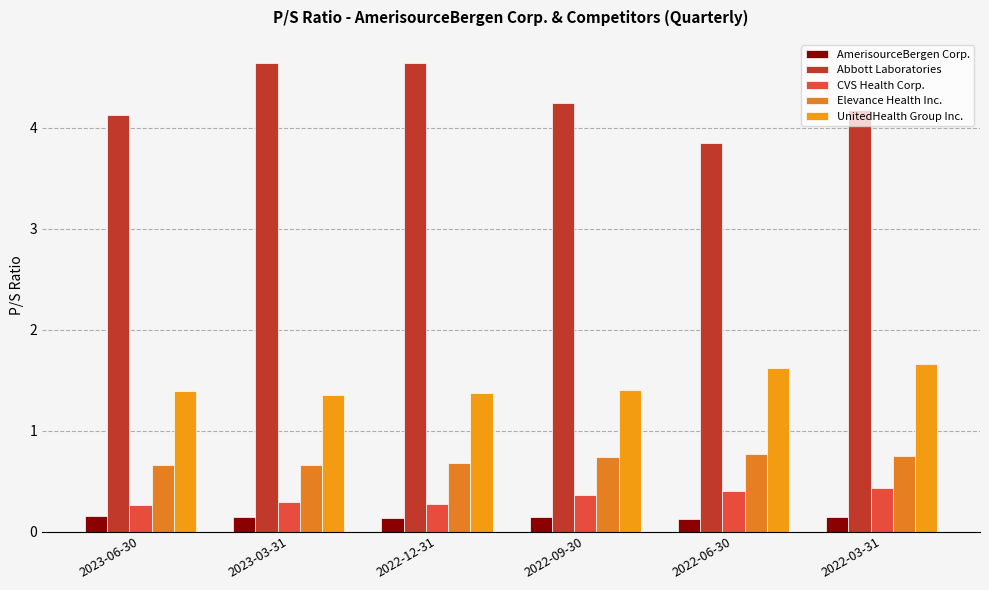

List the labels in order of CVS Health Corp. value, largest first.

2022-03-31, 2022-06-30, 2022-09-30, 2023-03-31, 2022-12-31, 2023-06-30